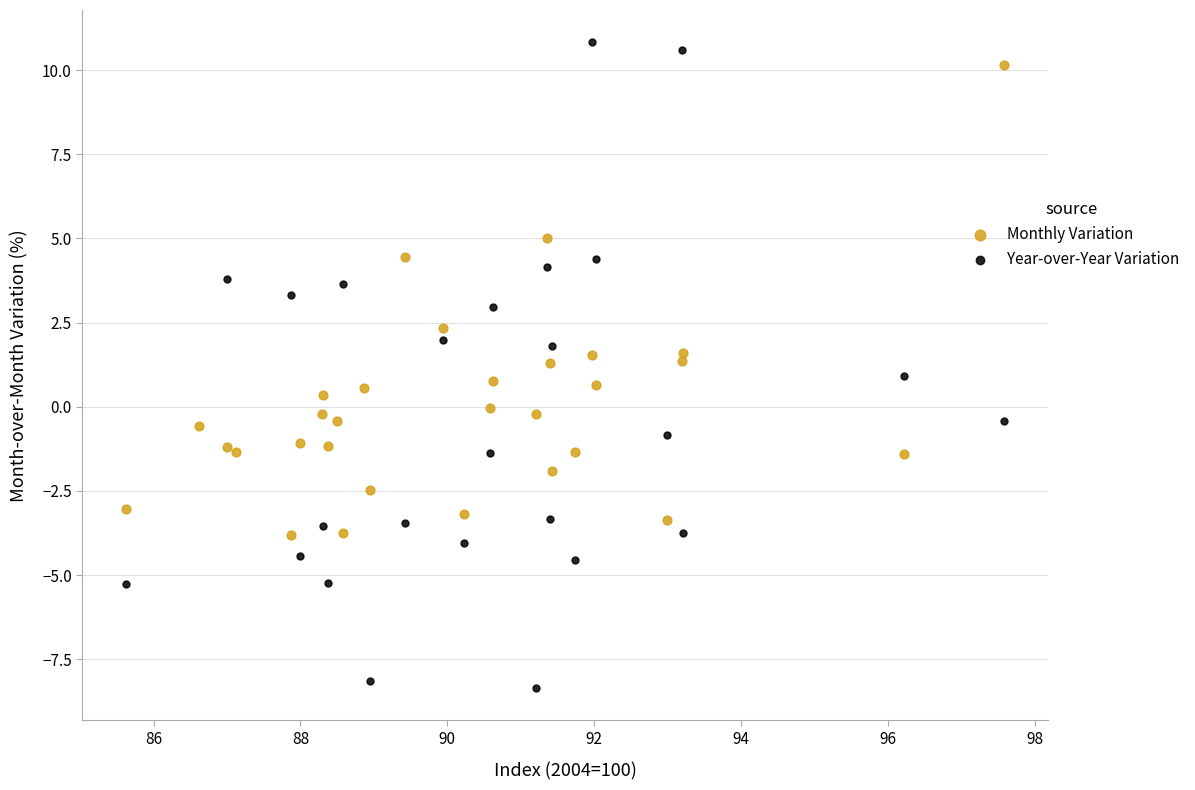

Which series has the largest Y range (max minus min)?

Year-over-Year Variation